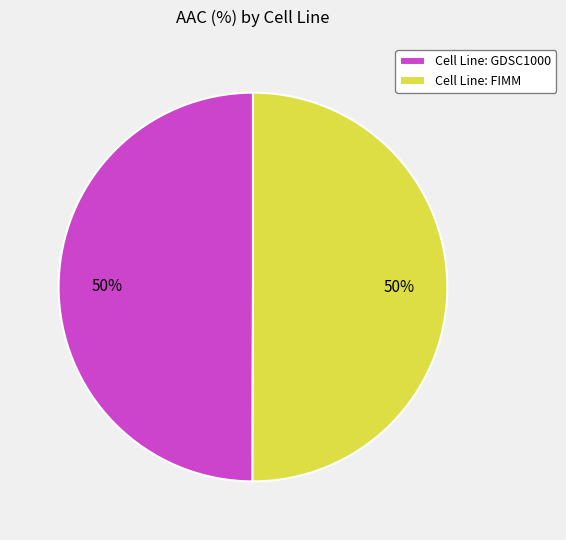

What is the ratio of the value at Cell Line: GDSC1000 to the value at Cell Line: FIMM?

1.0